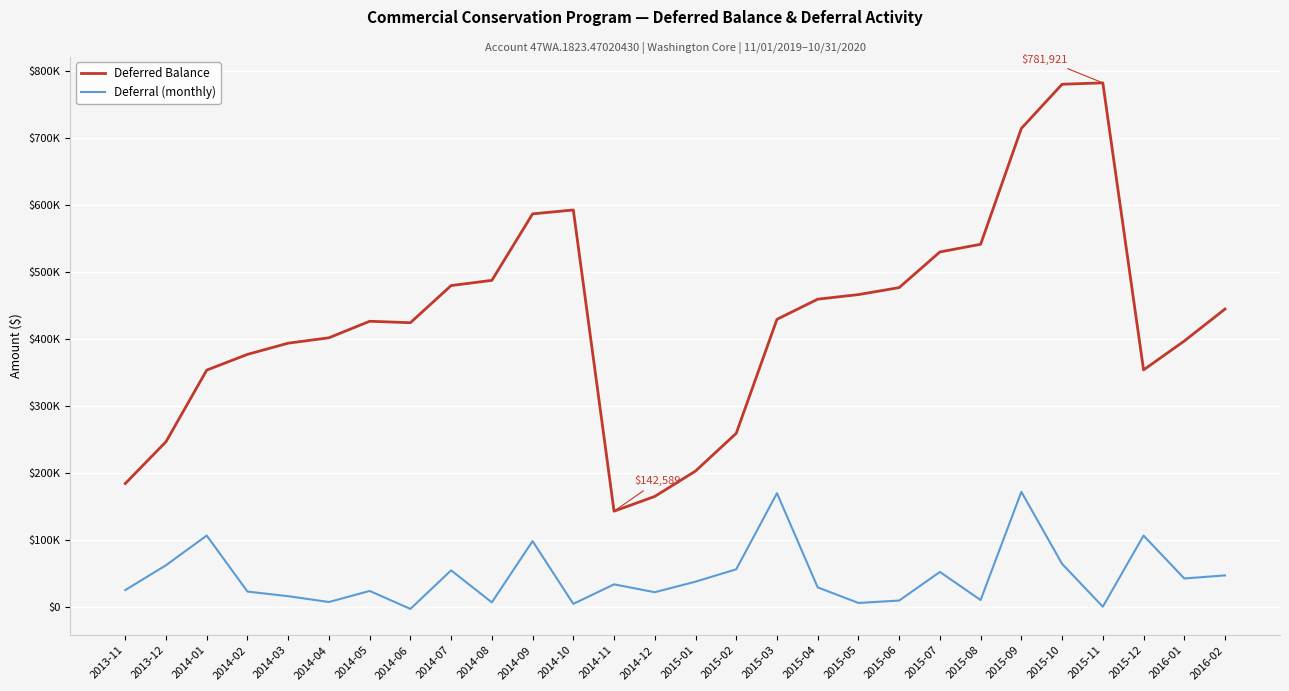

What is the maximum value for Deferred Balance?

781920.8